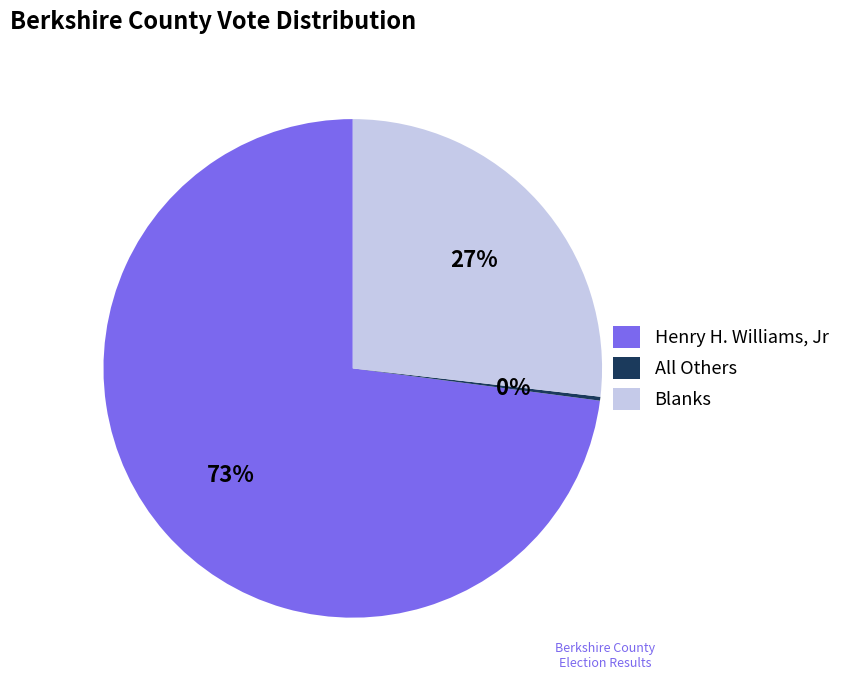

Is there a majority slice in this chart?

Yes